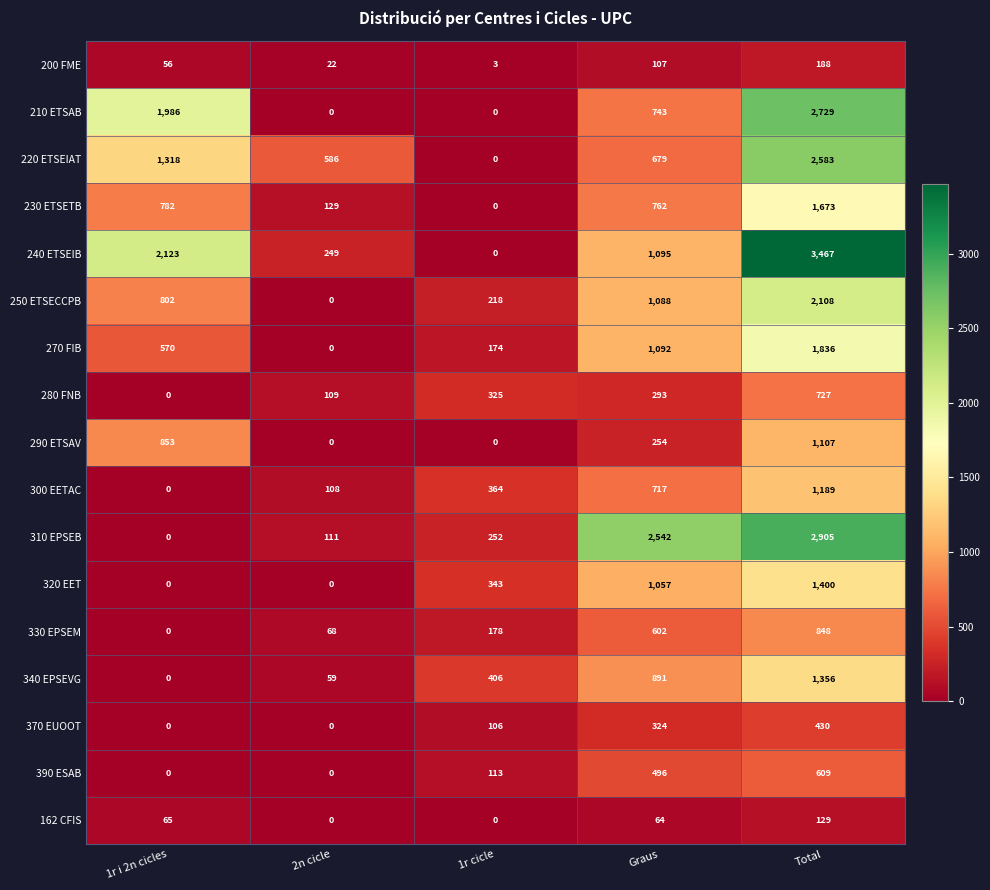

What is the difference between the highest and lowest values at 2n cicle?

586